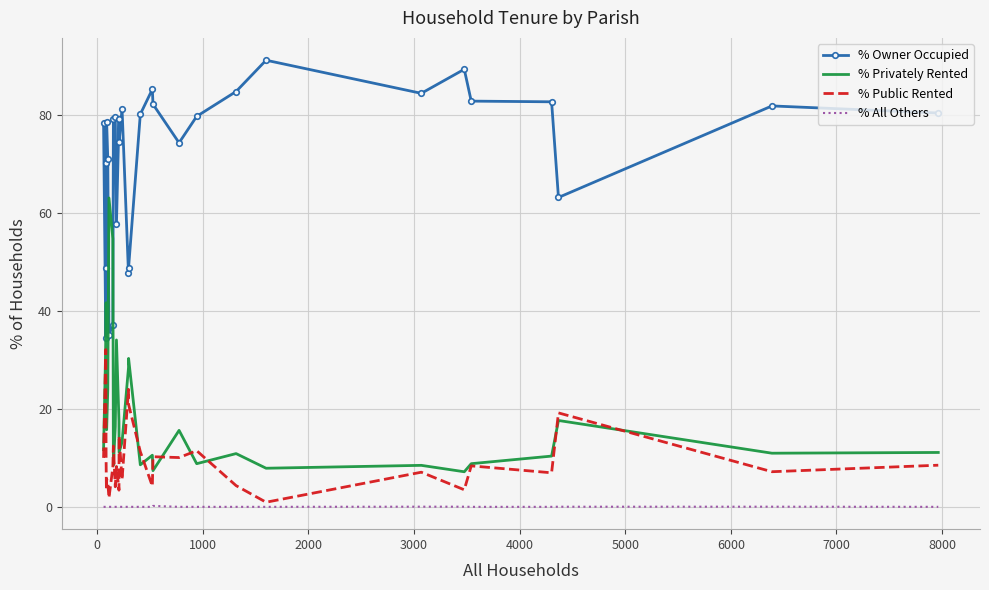

What is the maximum value shown in the chart?

91.2